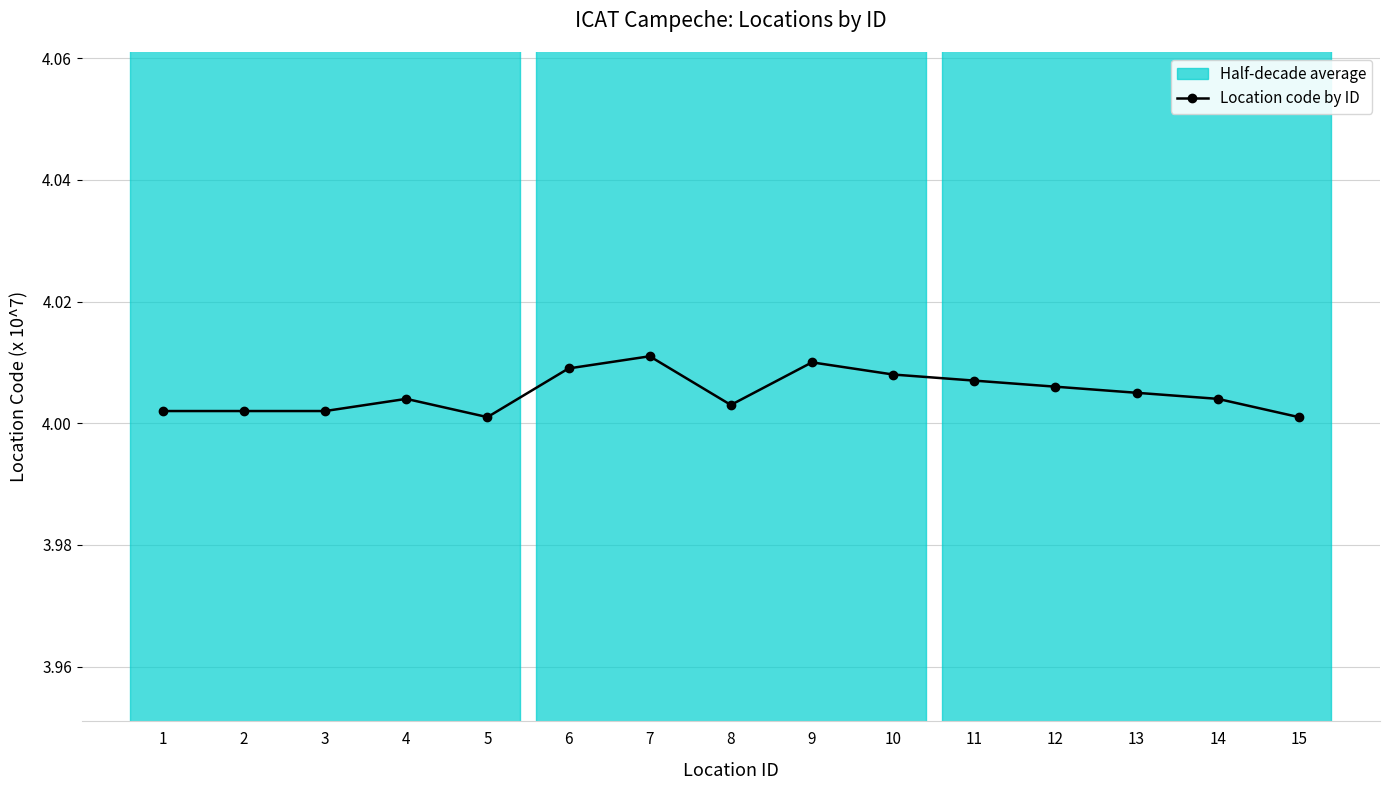

What is the value of the 12th point from the left?

4.0